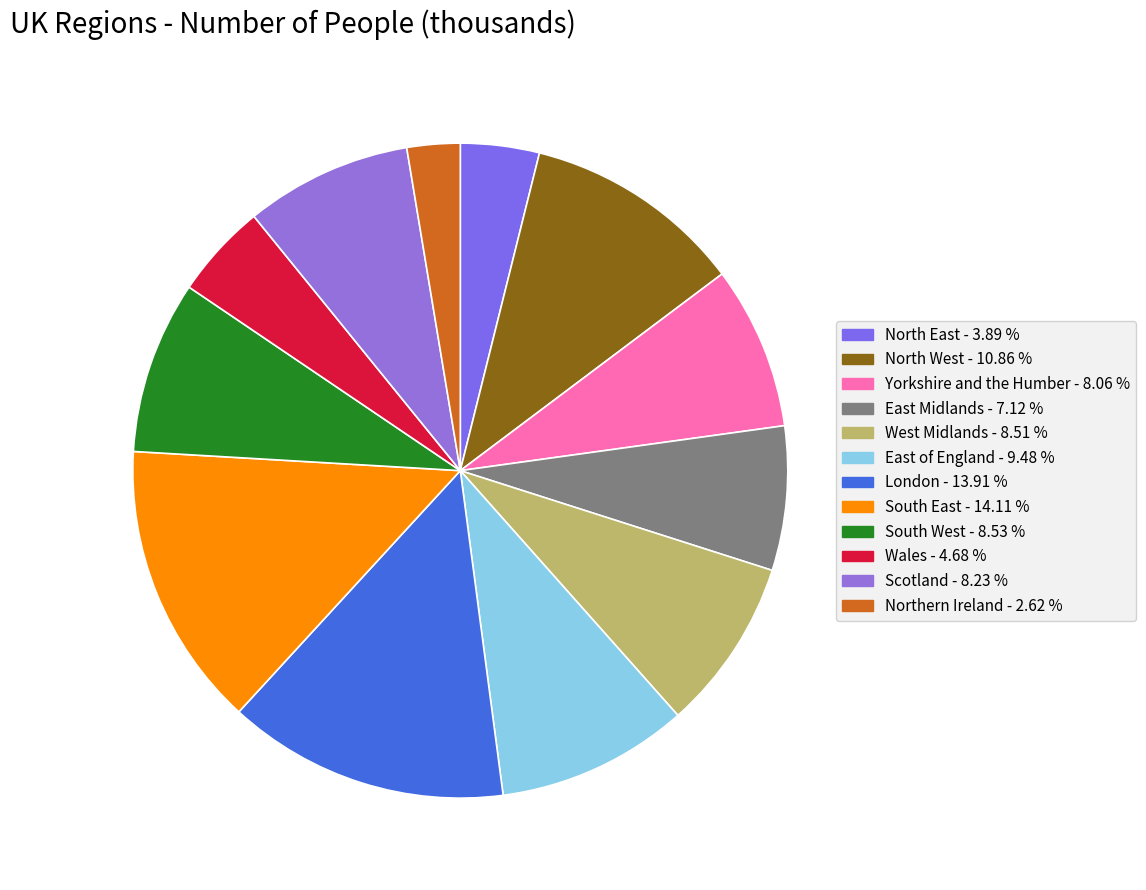

To the nearest percent, what percentage of the pie is East of England?

9%